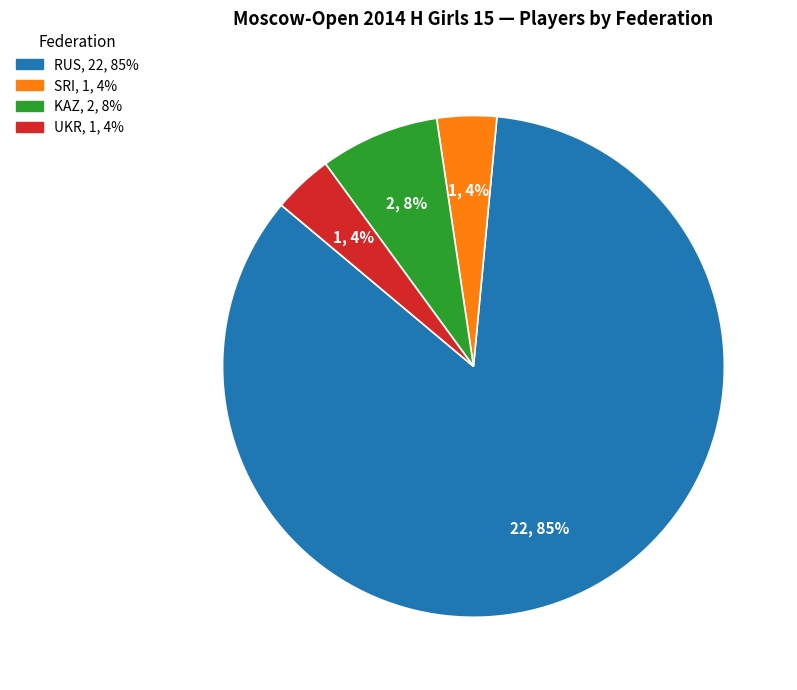

How many segments does this pie chart have?

4